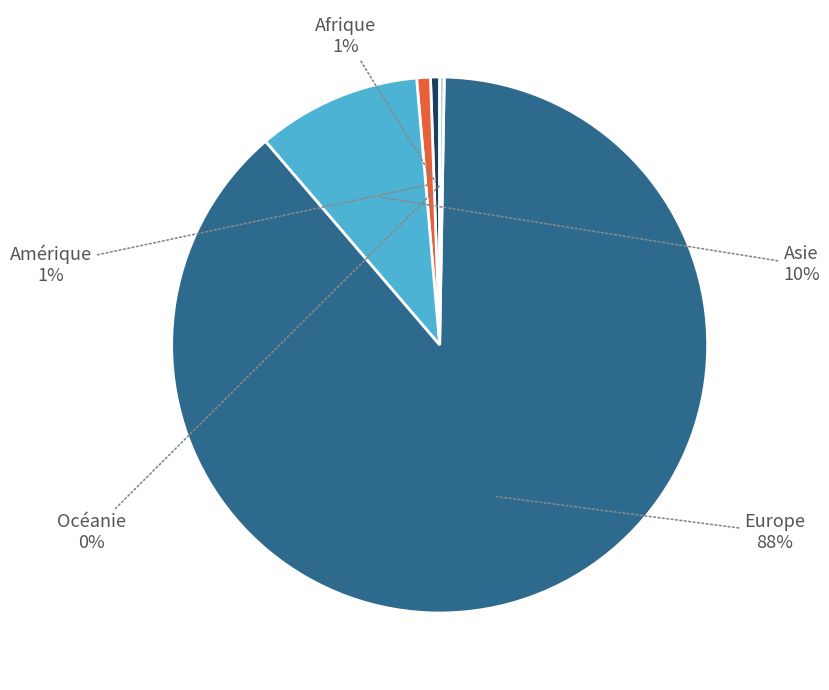

Is it true that Afrique is 9% of the pie?

False